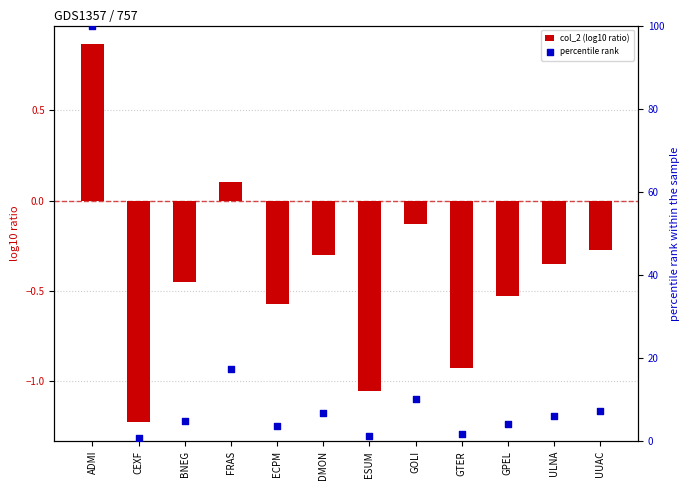

Is the value of percentile rank at FRAS greater than the value of col_2 (log10 ratio) at GOLI?

Yes